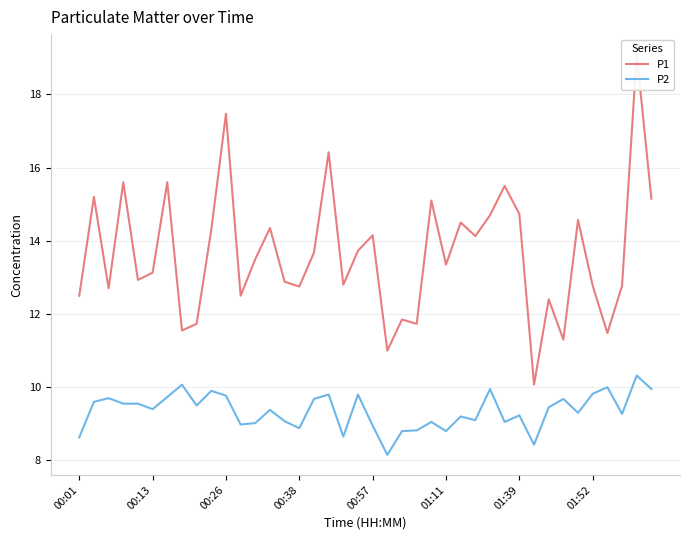

What is the maximum value shown in the chart?

19.1